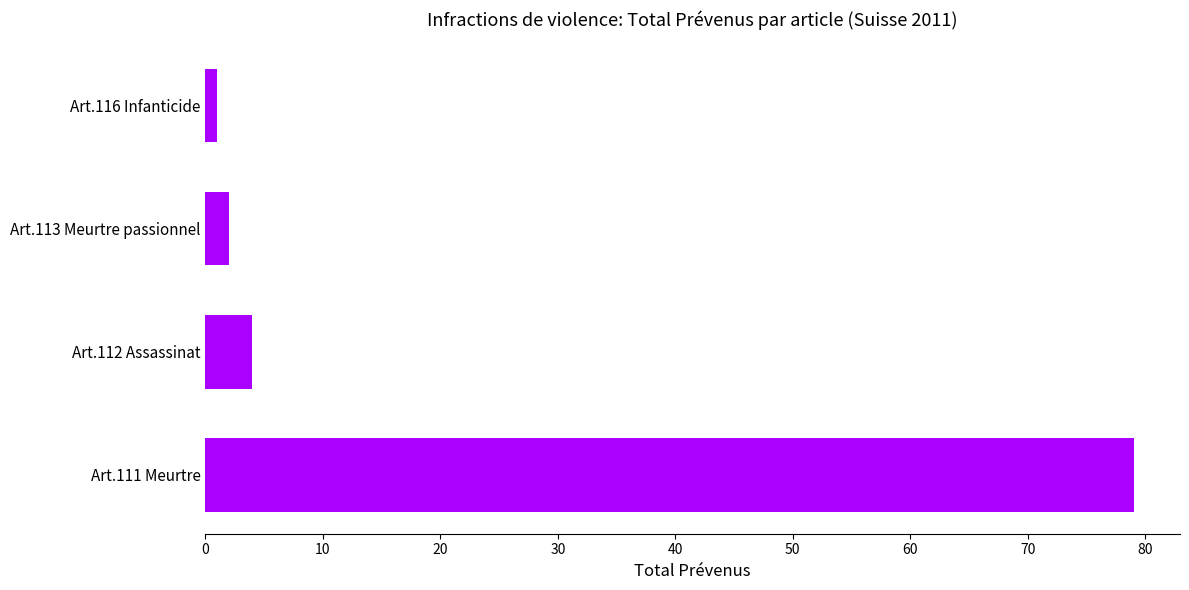

What is the sum of all values?

86